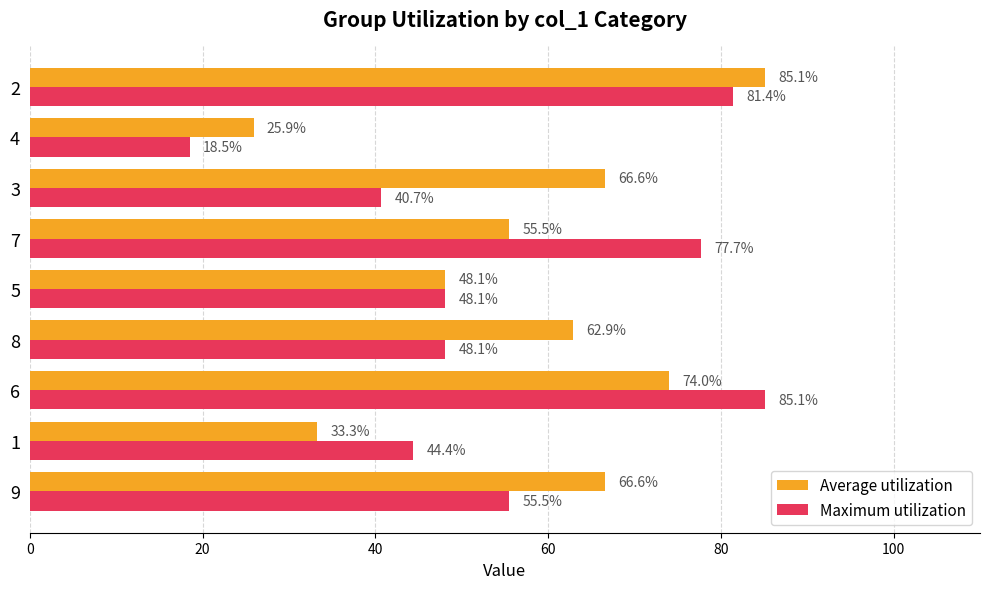

What is the sum of the Average utilization values at 9 and 4?

92.5